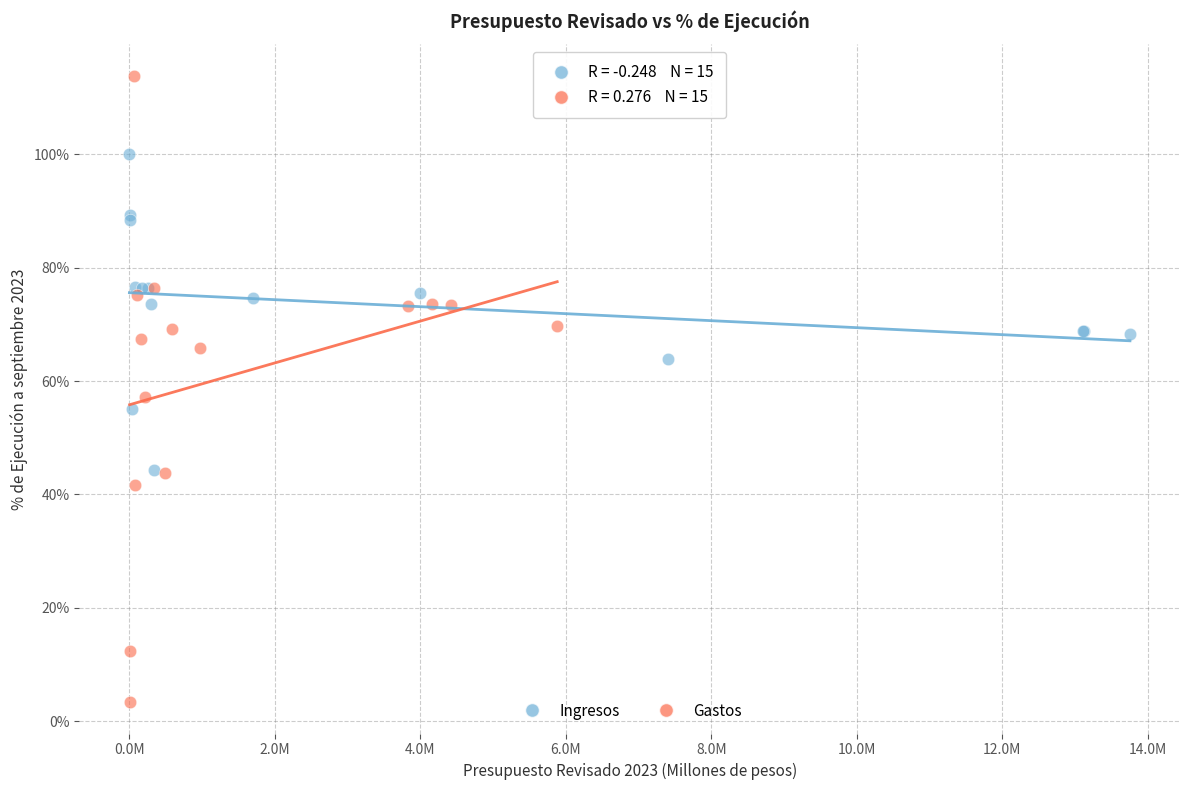

Which series contains the lowest Y value?

Gastos